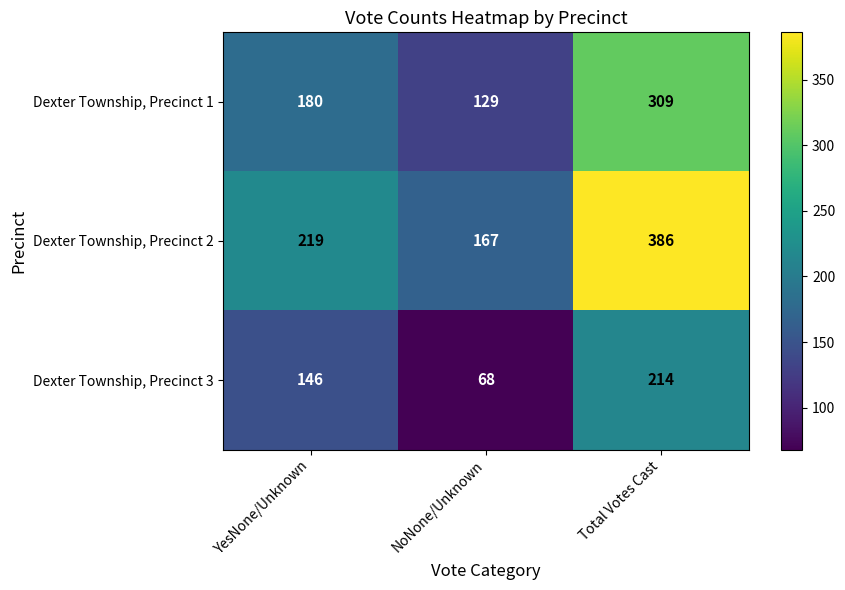

Read the Dexter Township, Precinct 2 value at NoNone/Unknown, to the nearest 10.

170